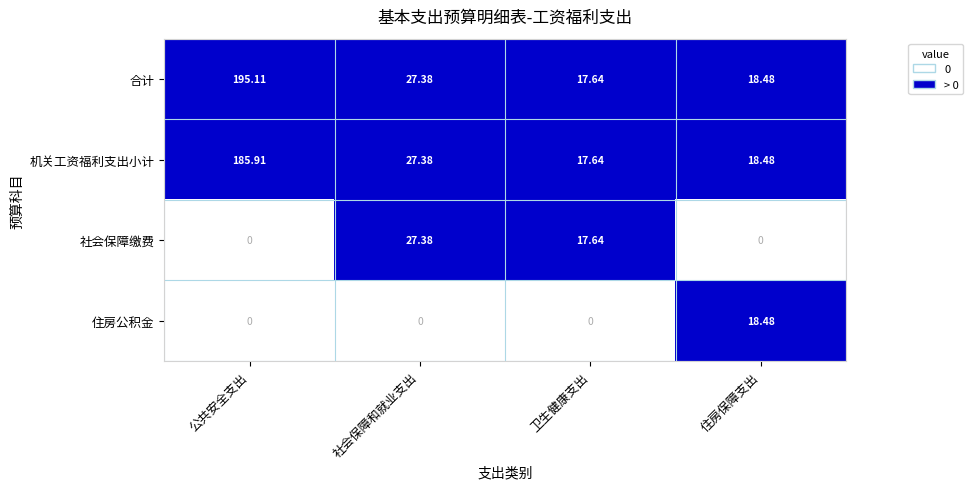

Which category has the lowest value in the 合计 series?

卫生健康支出